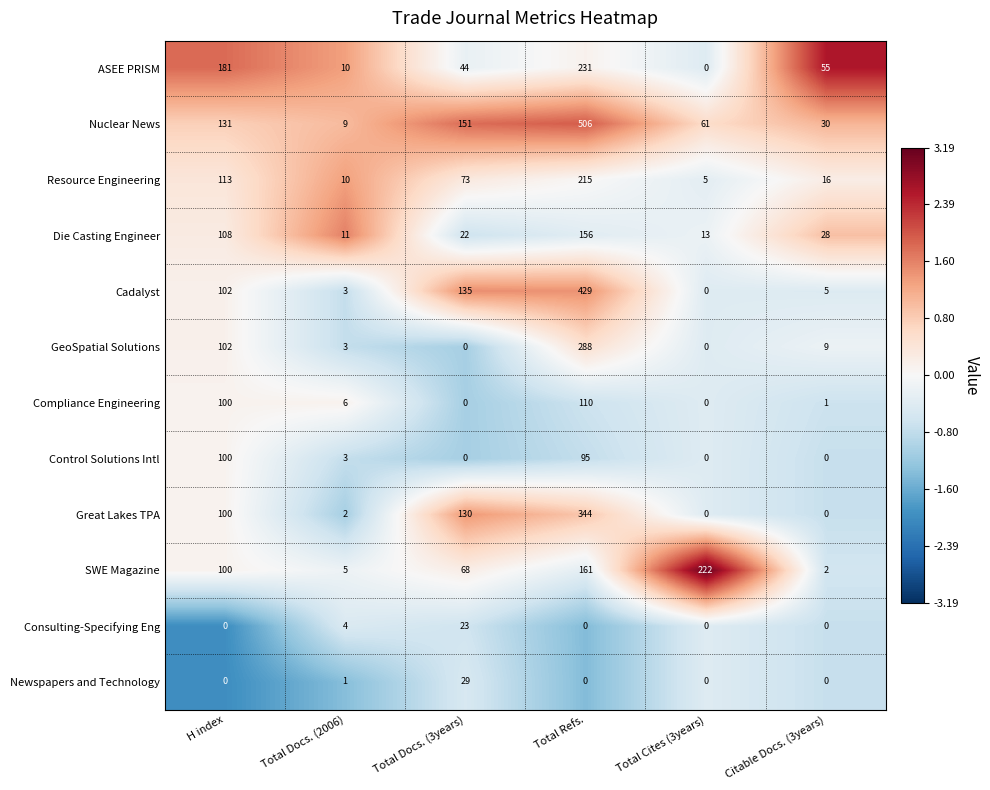

Count the Consulting-Specifying Eng values in the range 0 to 4.

5